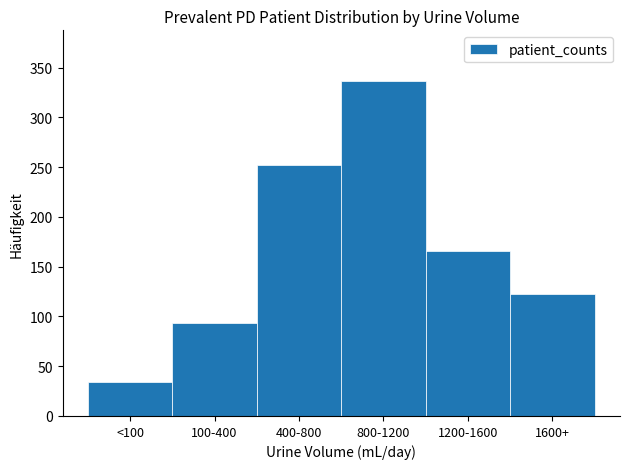

Reading left to right, list all the values displayed in this chart.

<100=34	100-400=93	400-800=252	800-1200=337	1200-1600=166	1600+=123